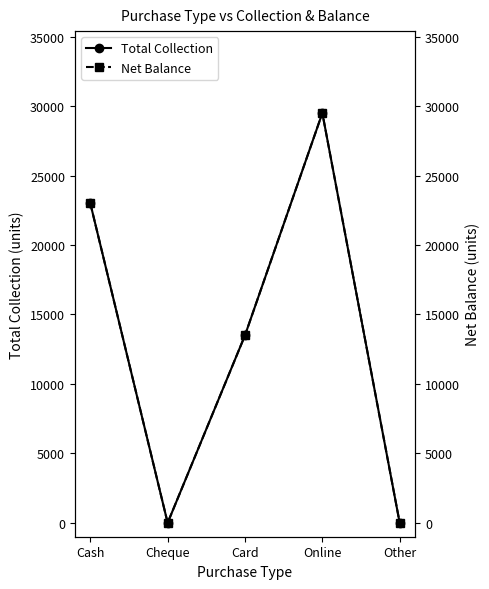

At which category is the sum across all series the highest?

Online